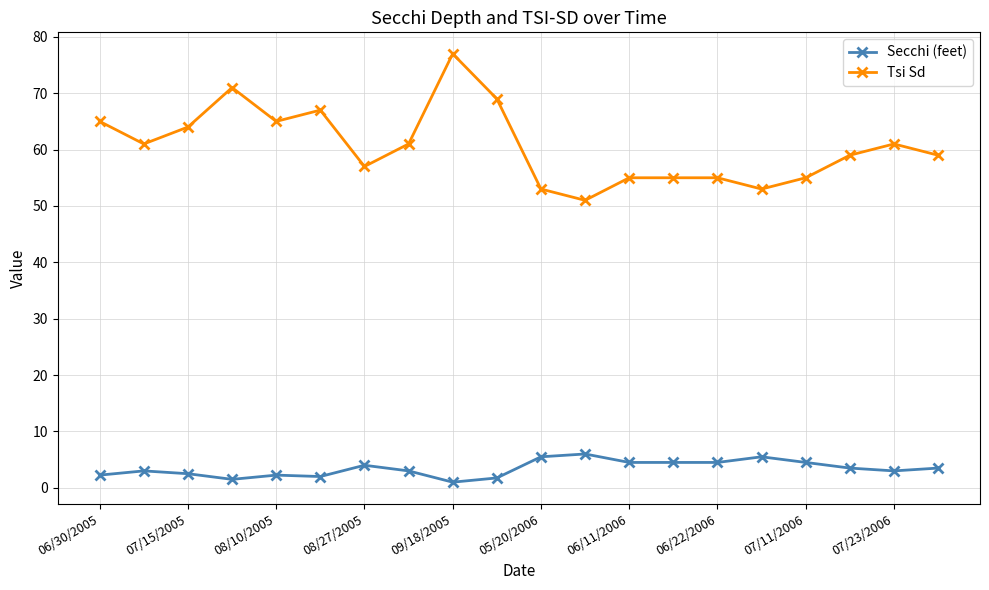

Rank the series by their average value, from highest to lowest.

Tsi Sd, Secchi (feet)